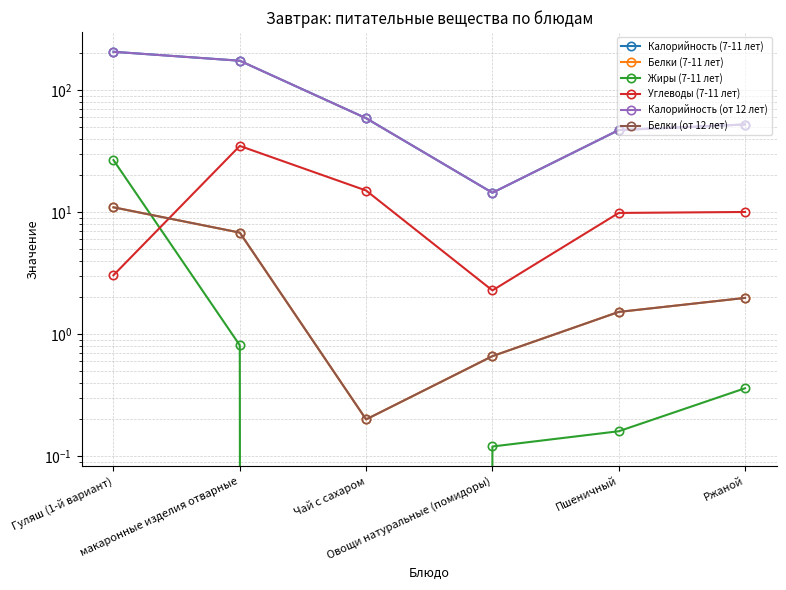

Which series has the largest total across all categories?

Калорийность (7-11 лет)